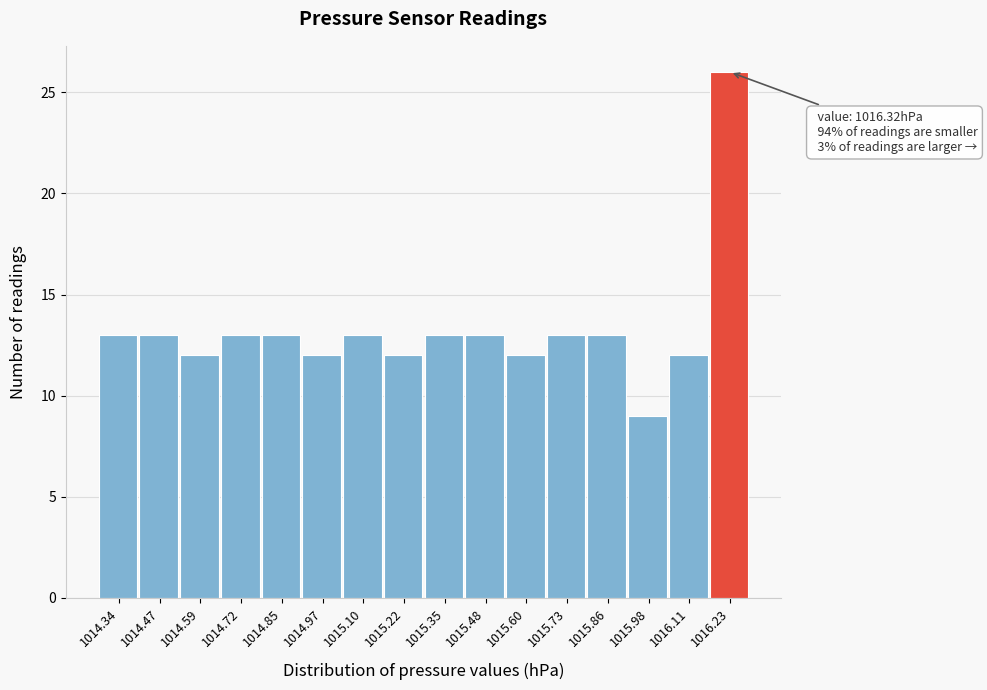

Reading right to left, what are all the values shown in this chart?

26	12	9	13	13	12	13	13	12	13	12	13	13	12	13	13